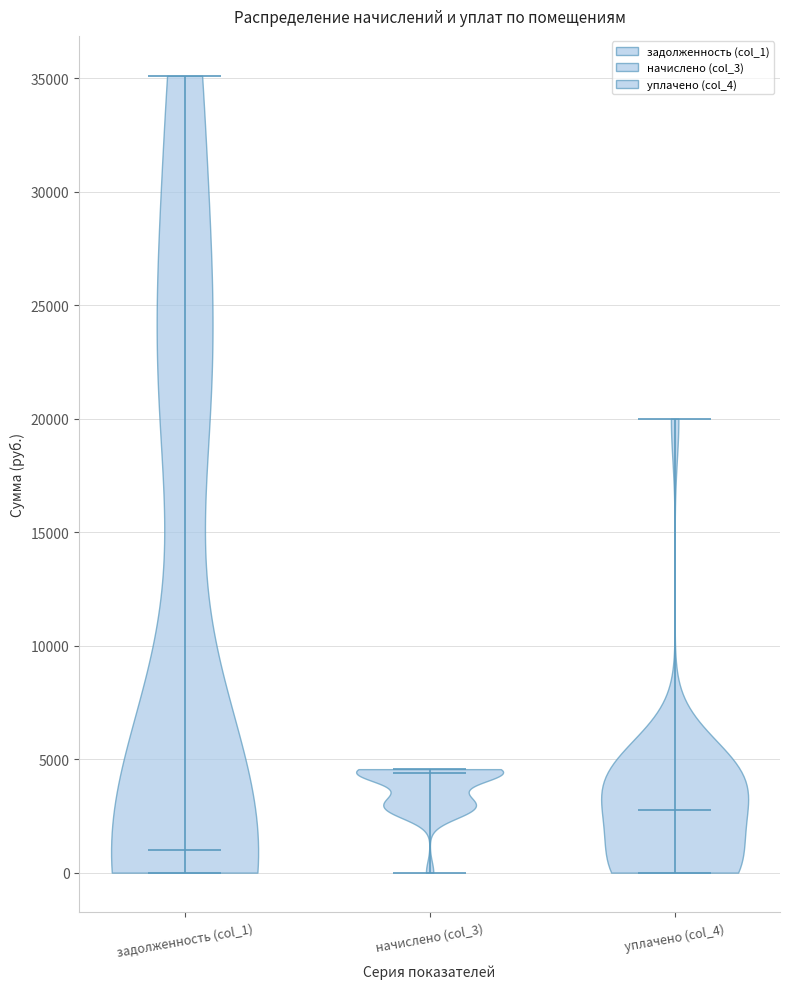

Reading left to right, read every violin against the y-axis: where its median line is, and the lowest and highest points it reaches. The values are not printed on the chart, so give them approximately, as read against the axis.

задолженность (col_1): median line 1000, lowest point 0, highest point 35000
начислено (col_3): median line 4500, lowest point 0, highest point 4500
уплачено (col_4): median line 3000, lowest point 0, highest point 20000